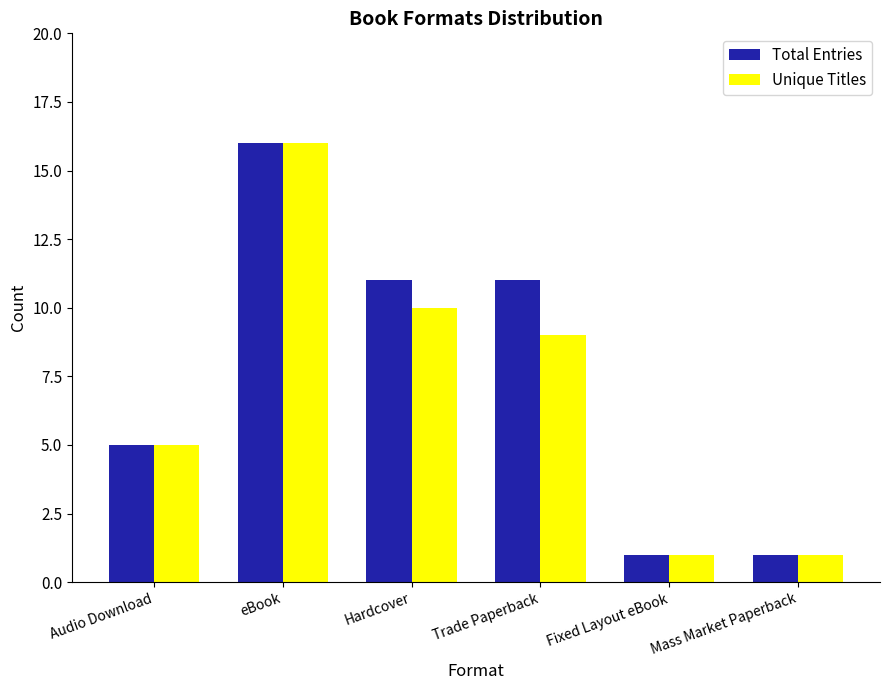

Reading left to right, extract all data points from this chart.

Total Entries: 5	16	11	11	1	1
Unique Titles: 5	16	10	9	1	1